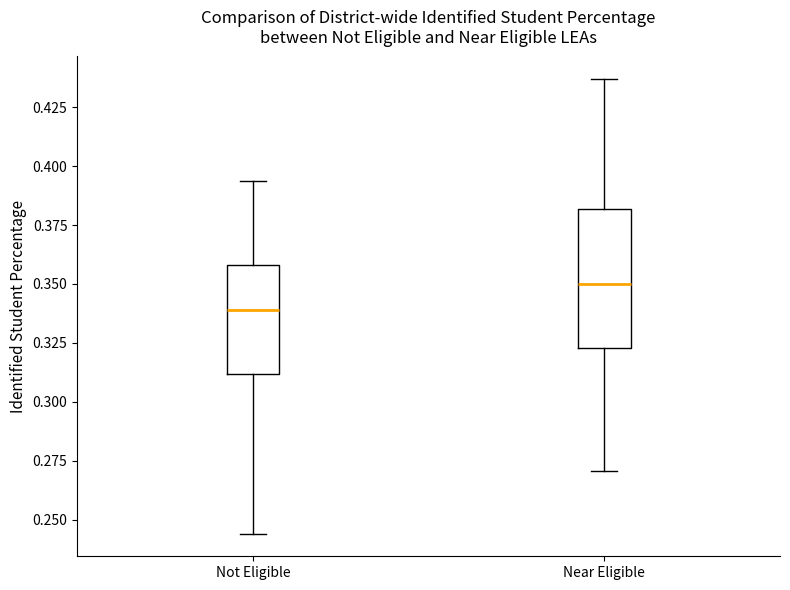

Where does the median line of the box for Near Eligible sit on the y-axis? The values are not printed on the chart, so give them approximately, as read against the axis.

0.350